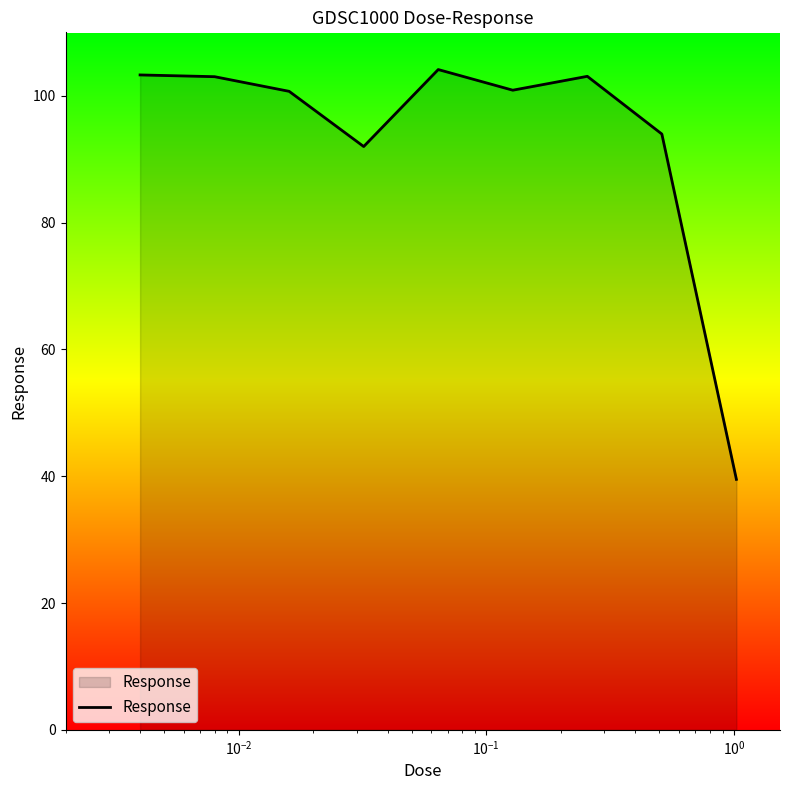

How many series are shown in this chart?

1